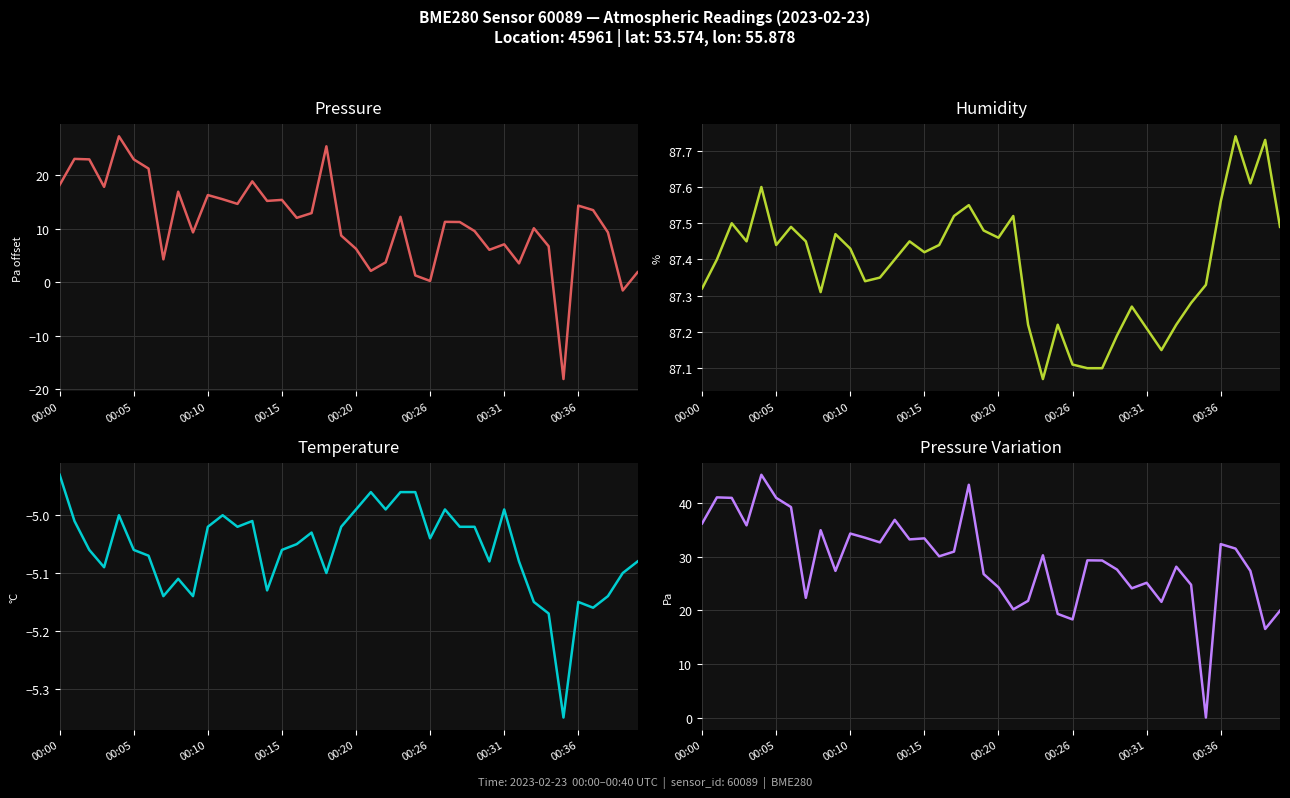

Which category has the lowest value across all series?

34